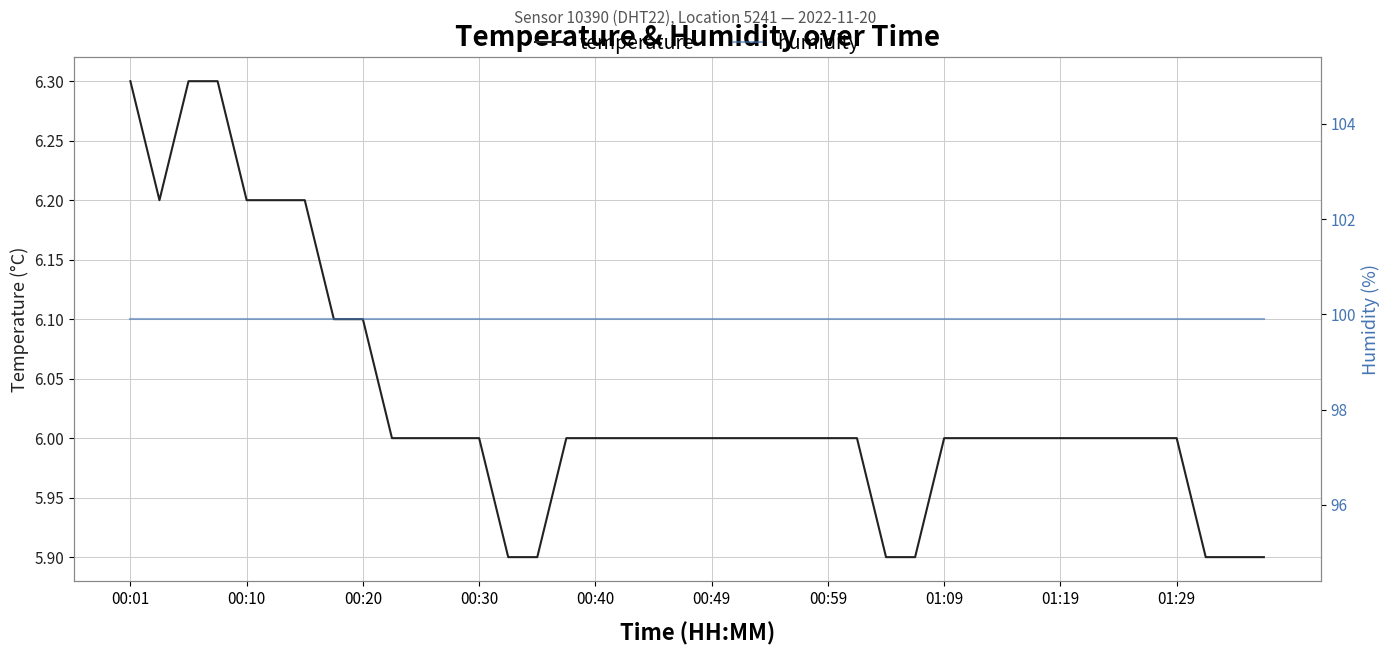

Rank the series at 38 from lowest to highest value.

temperature, humidity